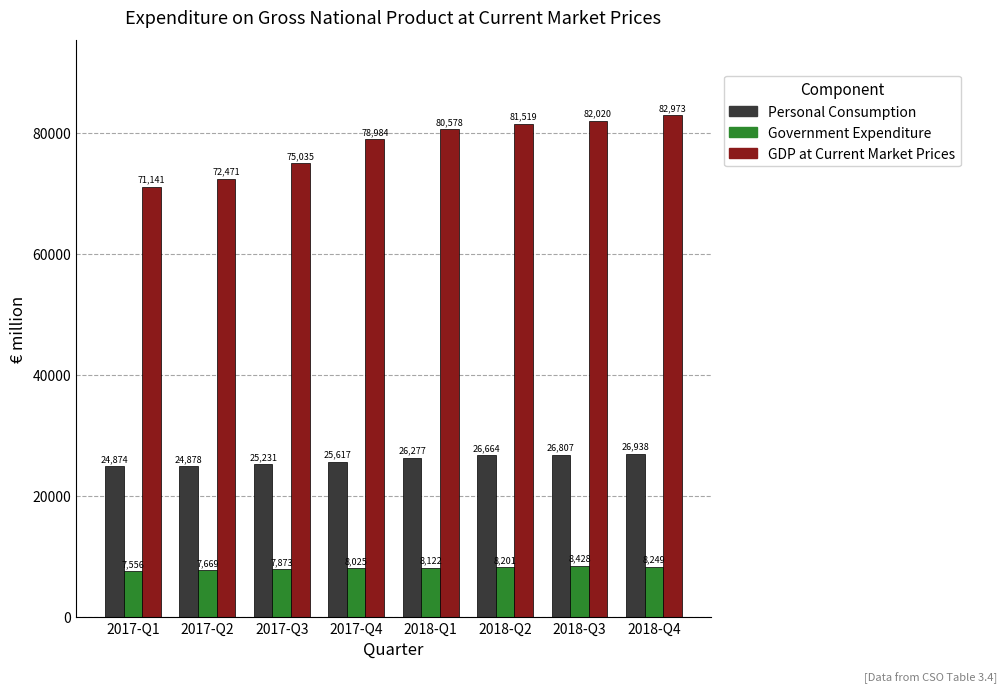

At 2017-Q1, list the series in order from smallest to largest.

Government Expenditure, Personal Consumption, GDP at Current Market Prices